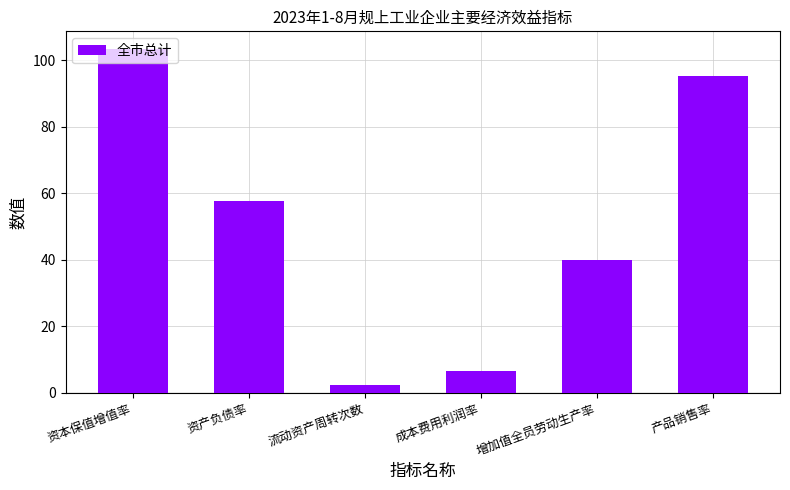

What position from the left is 资产负债率?

2